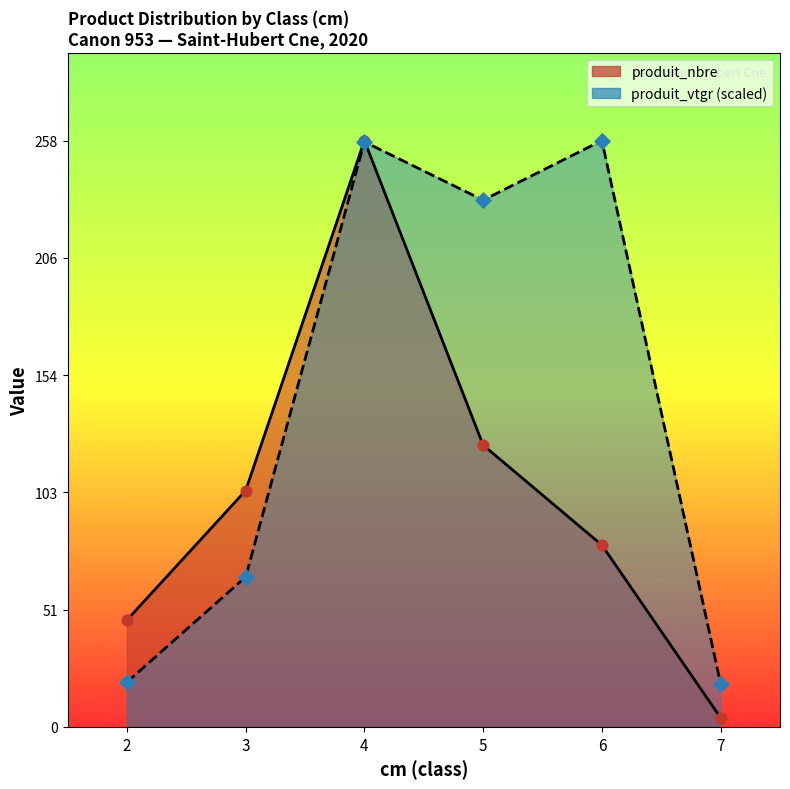

What is the total value across all series at 5?

355.8